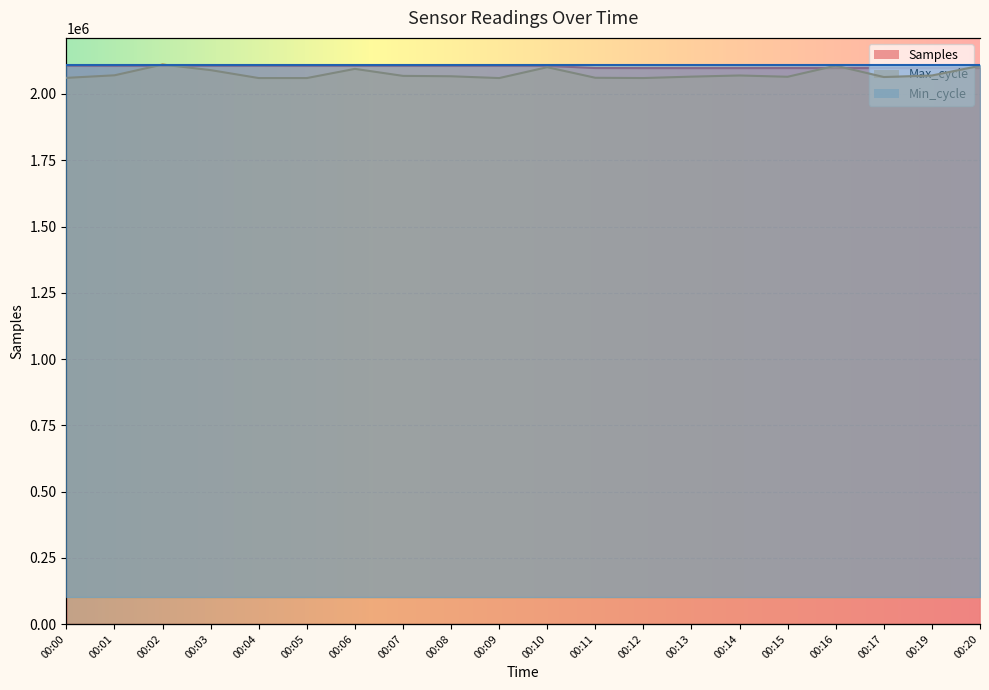

True or false: Samples has more than 2 interior local peaks.

True